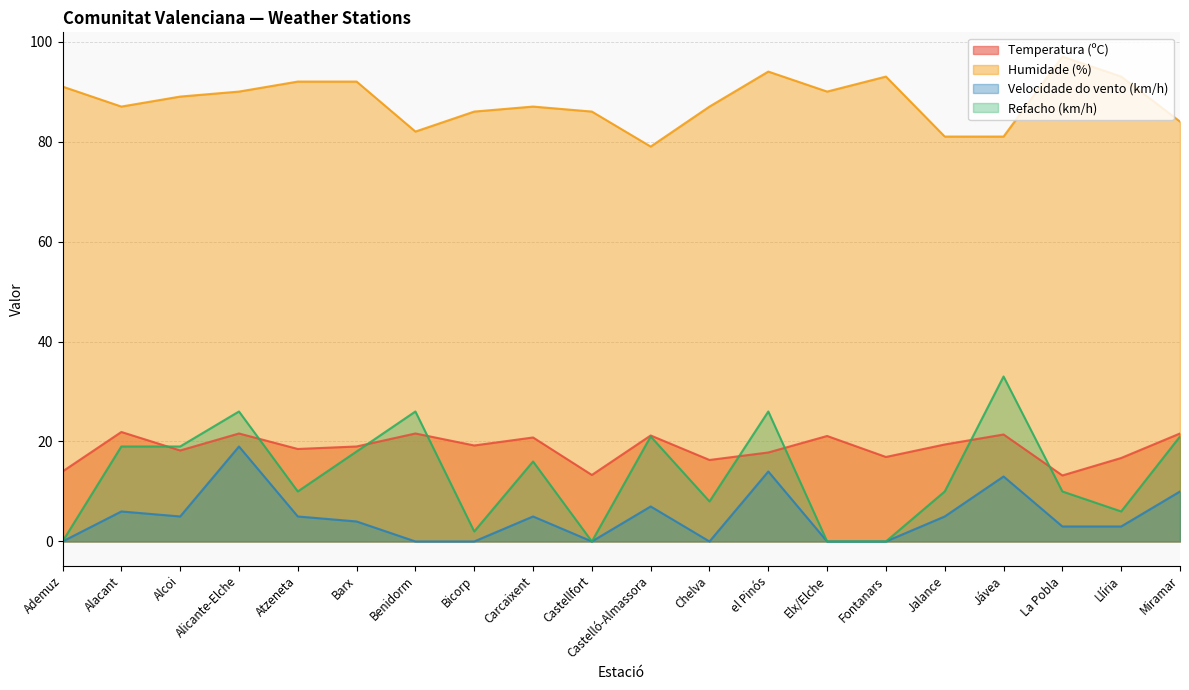

The Humidade (%) series shows 87.0 at Alacant. True or false?

True